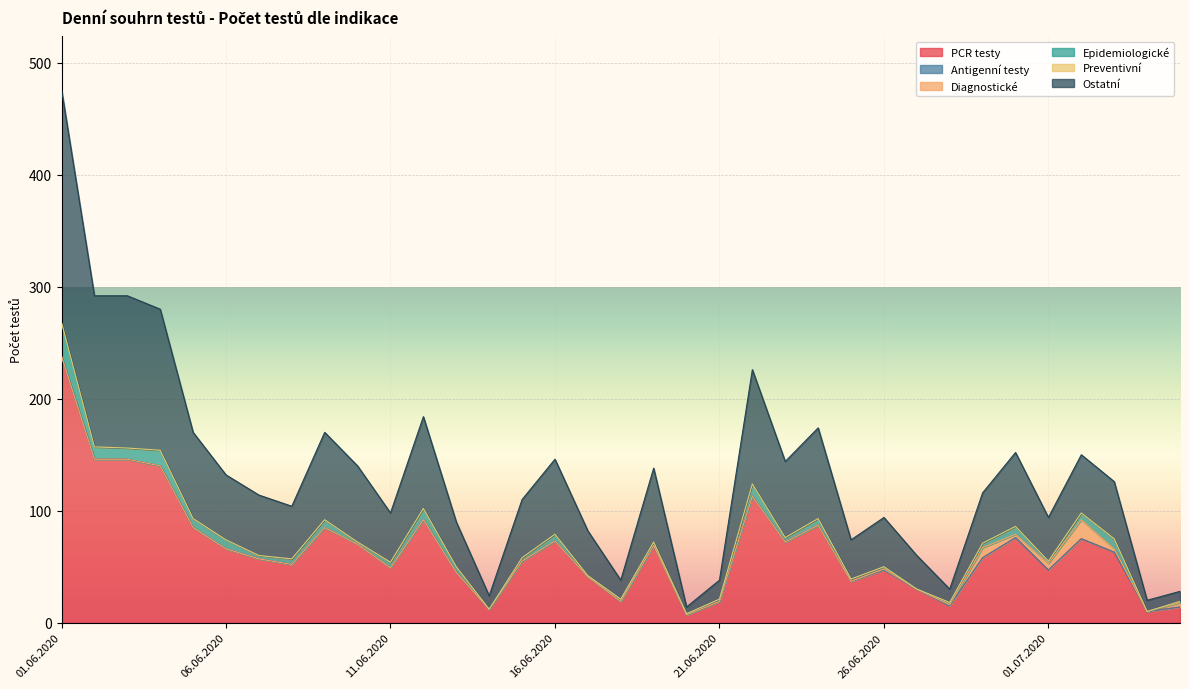

At how many categories does at least one series exceed 91?

6